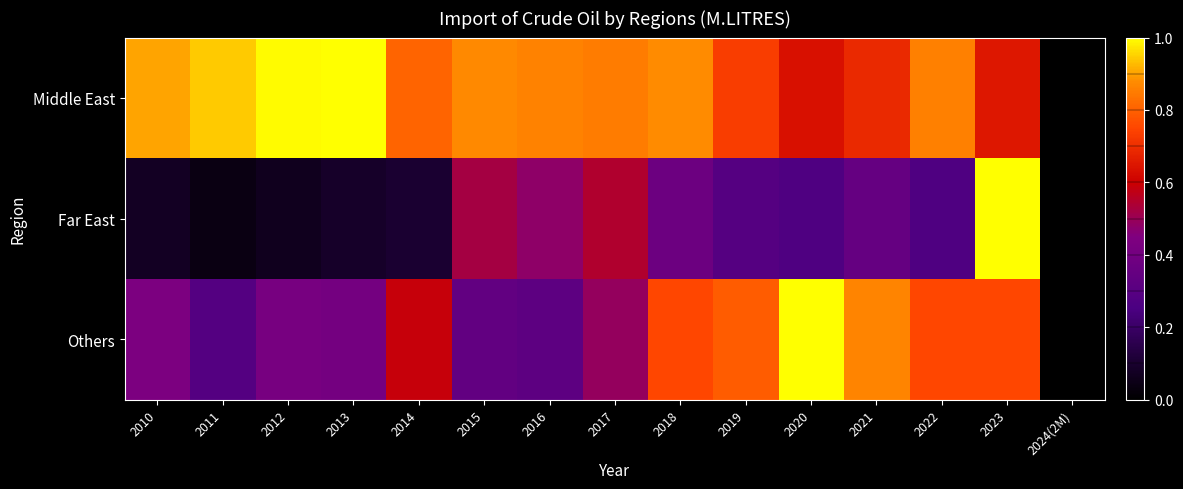

Rank the series by their maximum value, from lowest to highest.

Far East, Others, Middle East